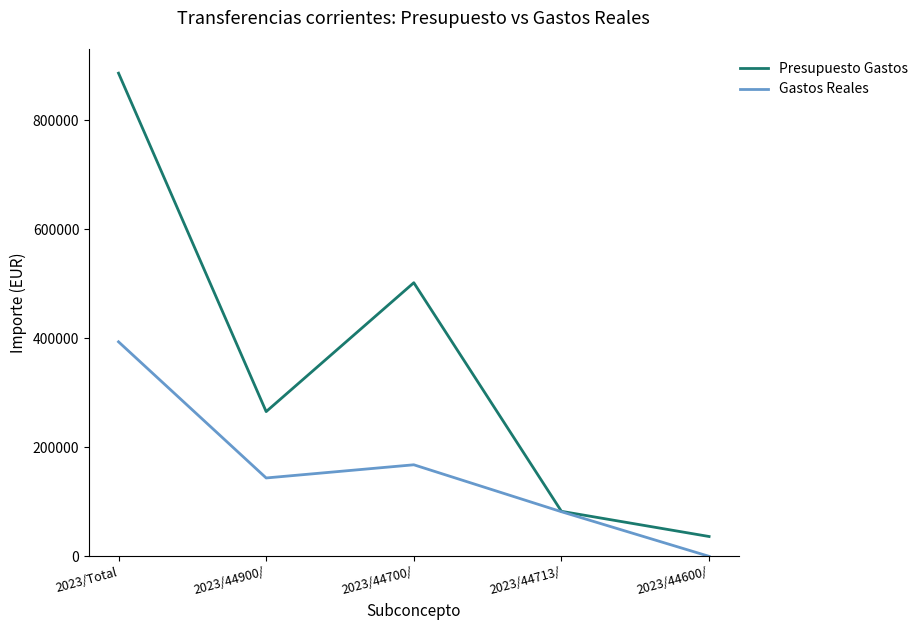

Between 2023/44900/ and 2023/44600/, which series saw the biggest shift?

Presupuesto Gastos